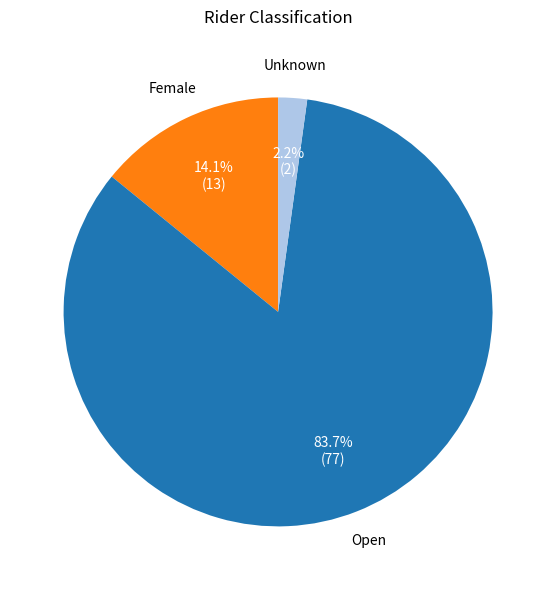

How many slices are in this pie chart?

3